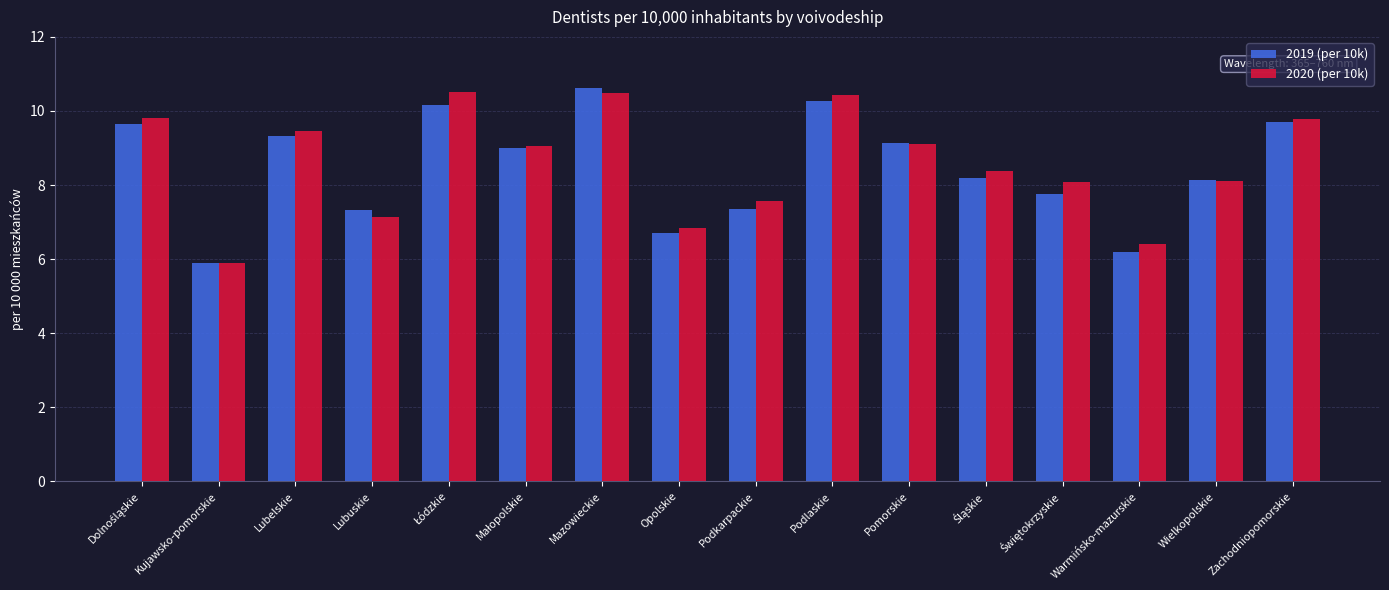

Between Warmińsko-mazurskie and Wielkopolskie, which series saw the biggest shift?

2019 (per 10k)